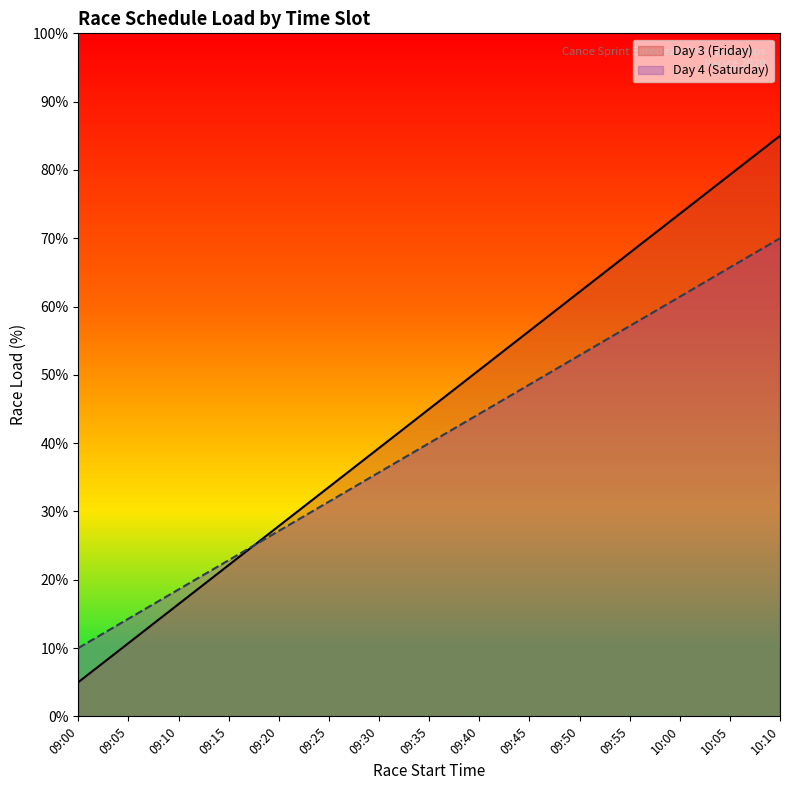

List the series in order of their peak value, lowest first.

Day 4 (Saturday), Day 3 (Friday)